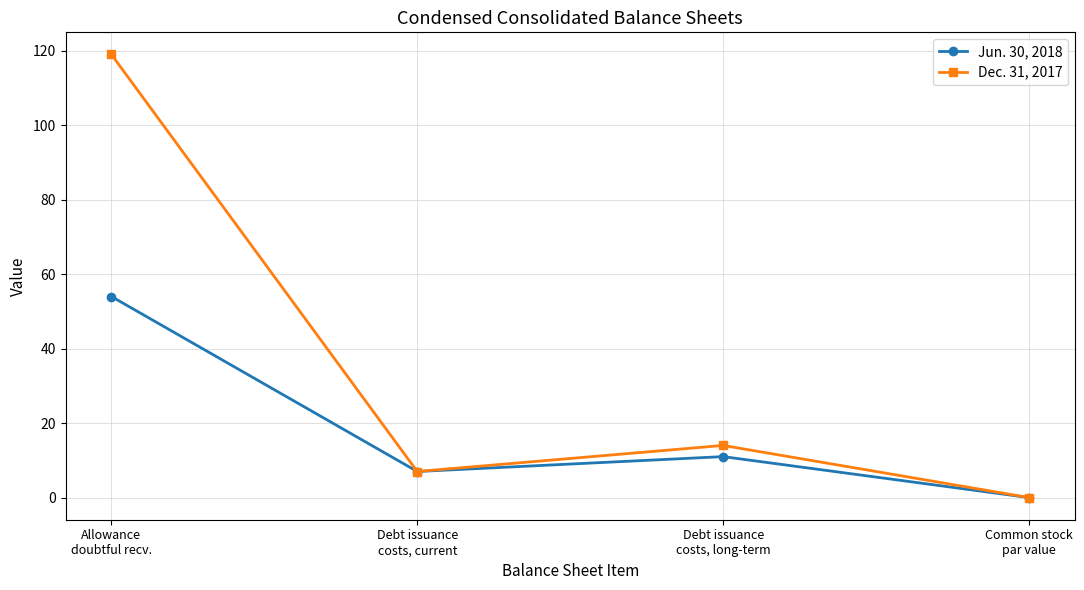

Which series has the widest spread of values?

Dec. 31, 2017